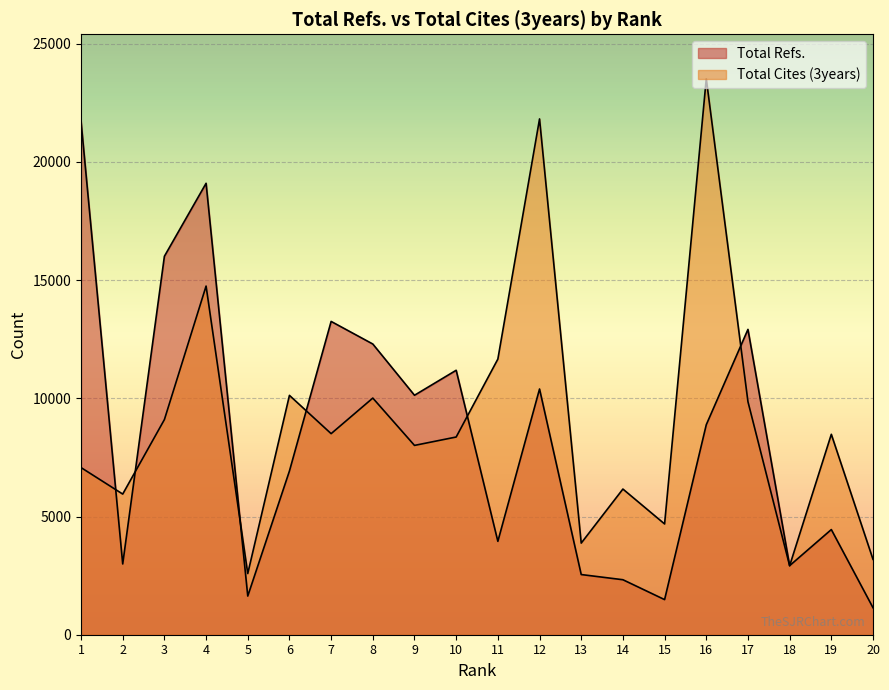

Reading left to right, what are all the values shown in this chart?

Total Refs.: 1=21719	2=2993	3=16006	4=19093	5=1635	6=6925	7=13251	8=12295	9=10128	10=11185	11=3950	12=10393	13=2545	14=2326	15=1485	16=8881	17=12914	18=2921	19=4448	20=1142
Total Cites (3years): 1=7069	2=5949	3=9099	4=14746	5=2587	6=10123	7=8504	8=10009	9=8007	10=8362	11=11658	12=21816	13=3875	14=6161	15=4685	16=23514	17=9856	18=2916	19=8477	20=3188